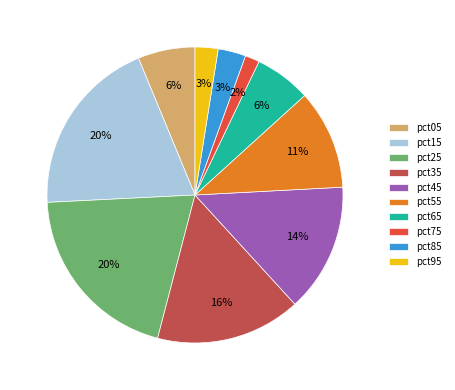

How many slices are in this pie chart?

10